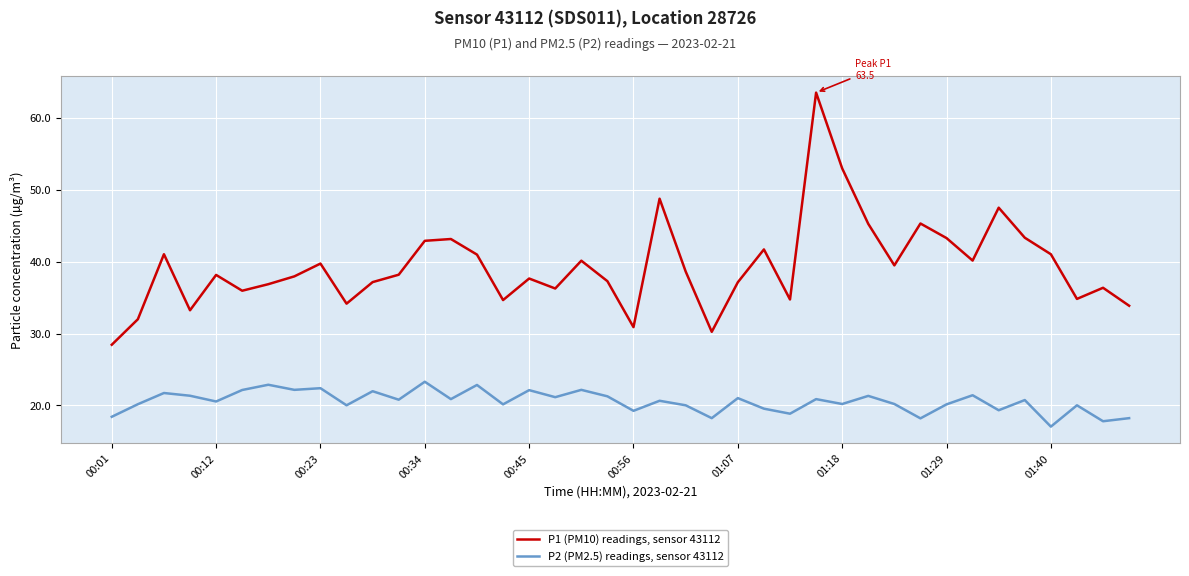

Which series has the widest spread of values?

P1 (PM10) readings, sensor 43112